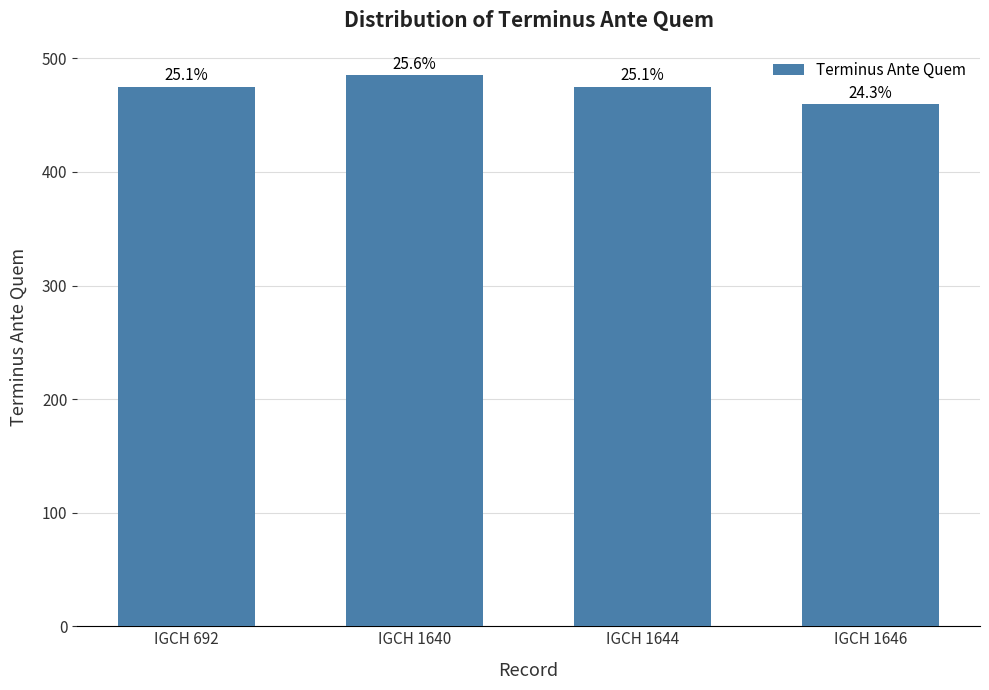

How many bars are there in total?

4